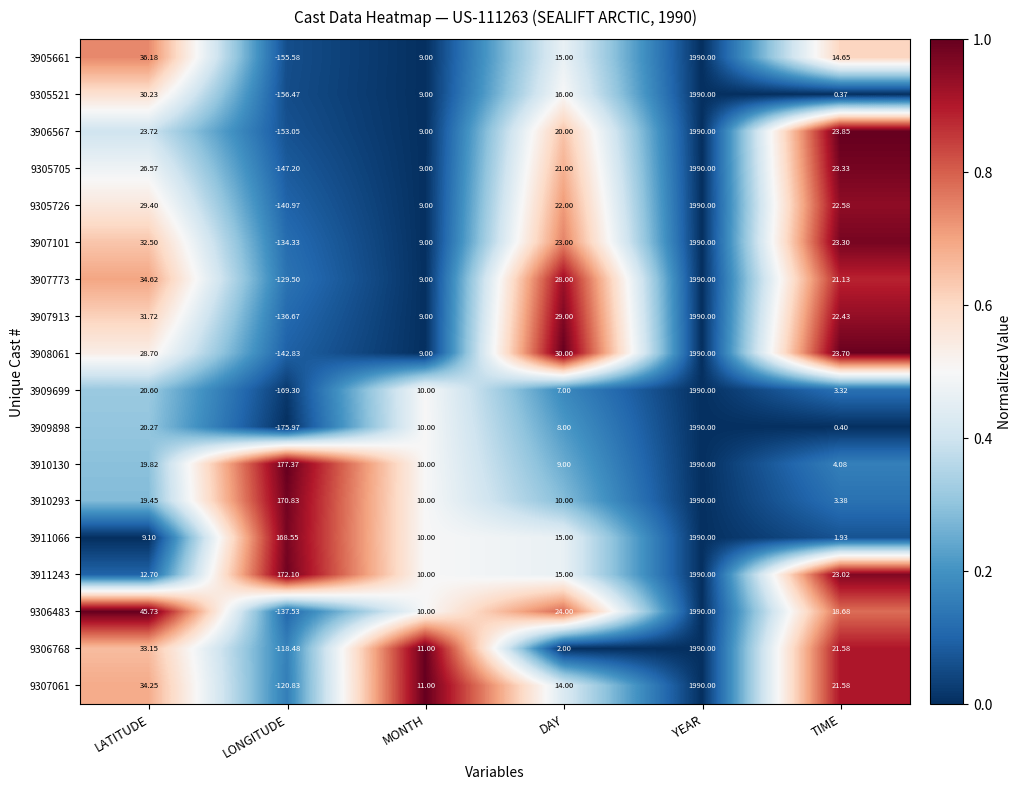

Where does the 3911066 series first go above 15?

LONGITUDE